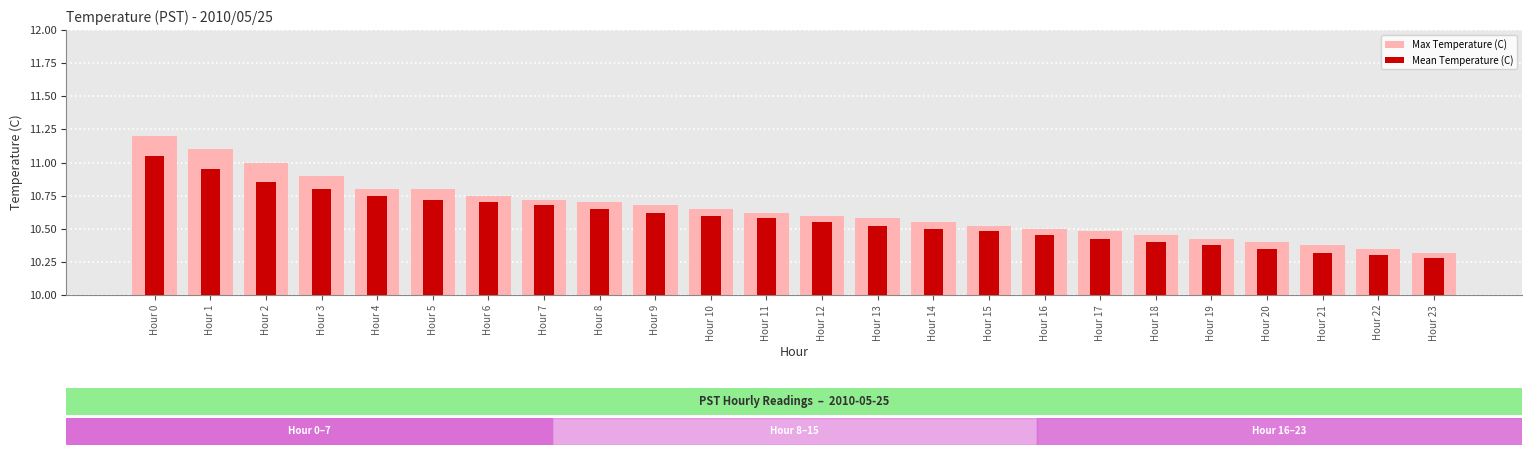

What is the greatest value displayed?

11.2